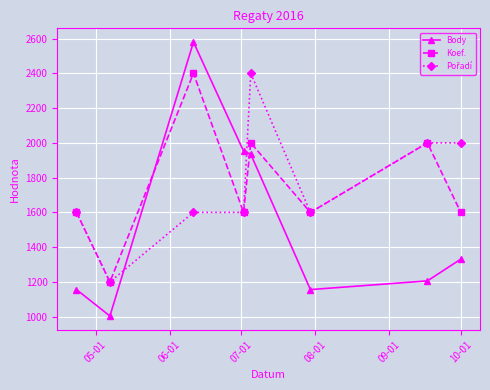

True or false: Body and Koef. cross at least once.

True